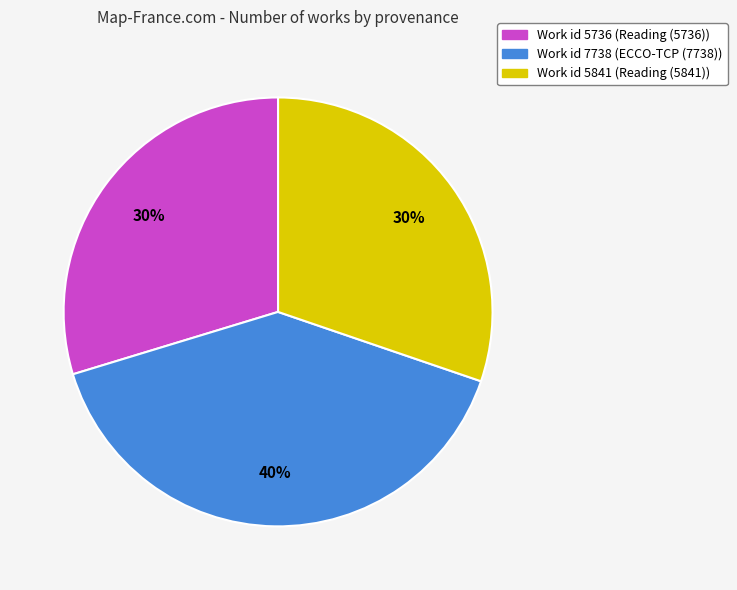

True or false: Work id 5736 (Reading (5736)) accounts for 17% of the total.

False